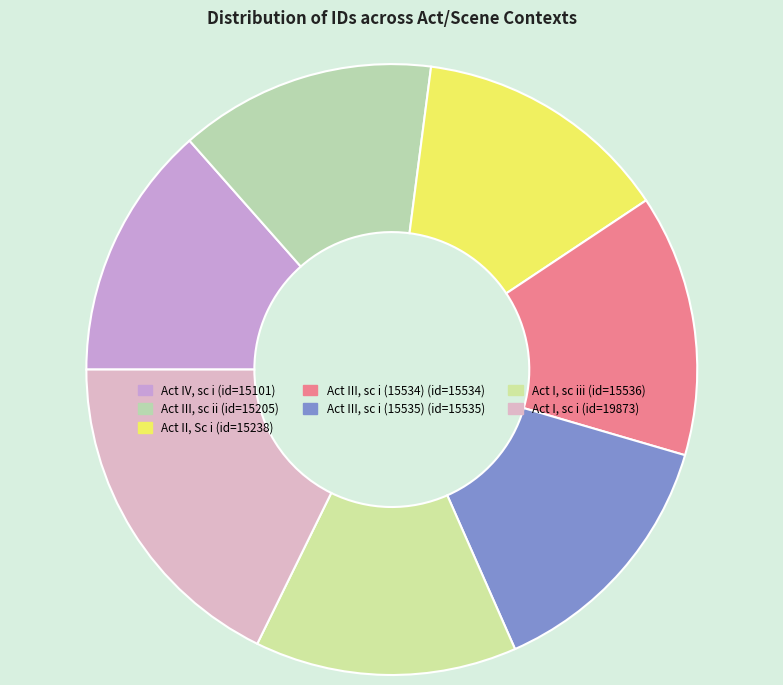

To the nearest percent, what is the average slice percentage?

14%